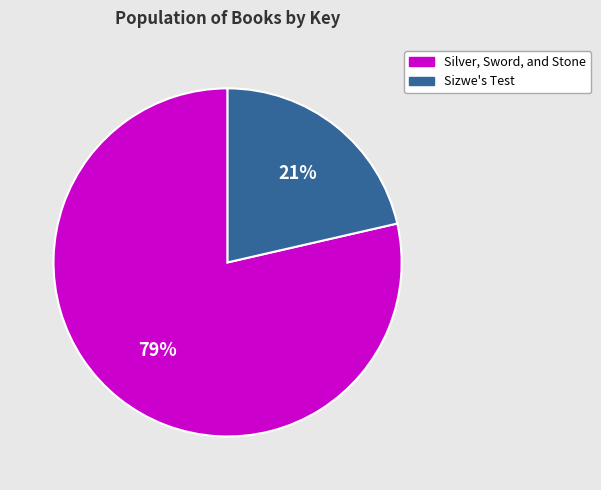

How many slices are in this pie chart?

2